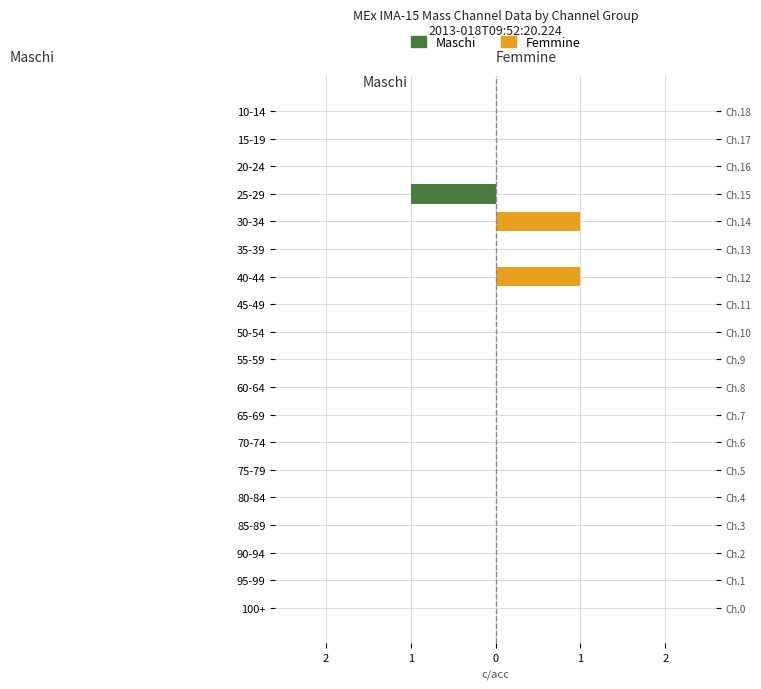

Is it true that Maschi equals 0 at 95-99?

False